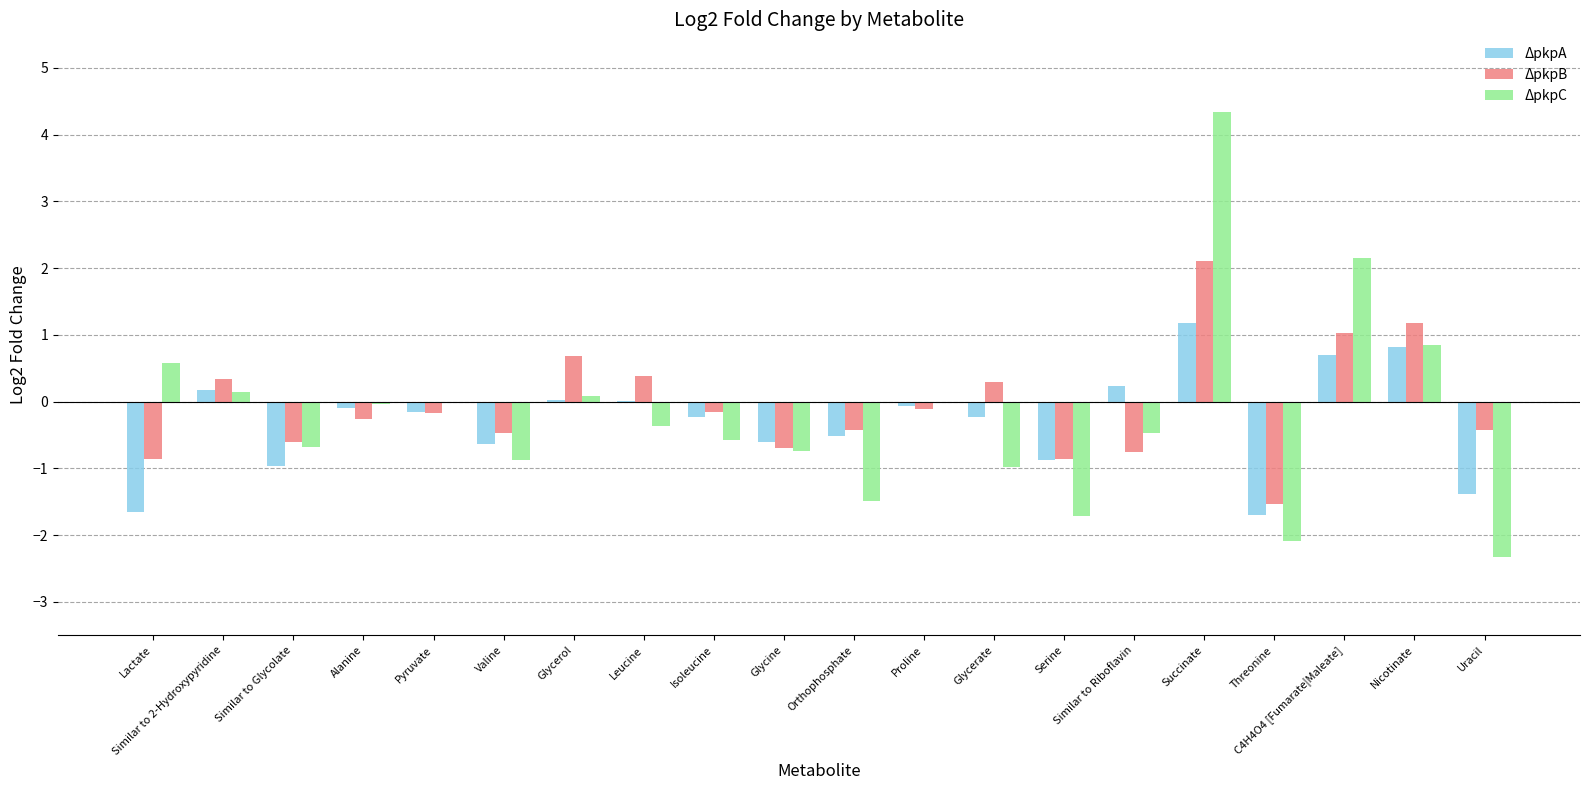

Is the value of ΔpkpB at Threonine greater than the value of ΔpkpC at Glycerol?

No